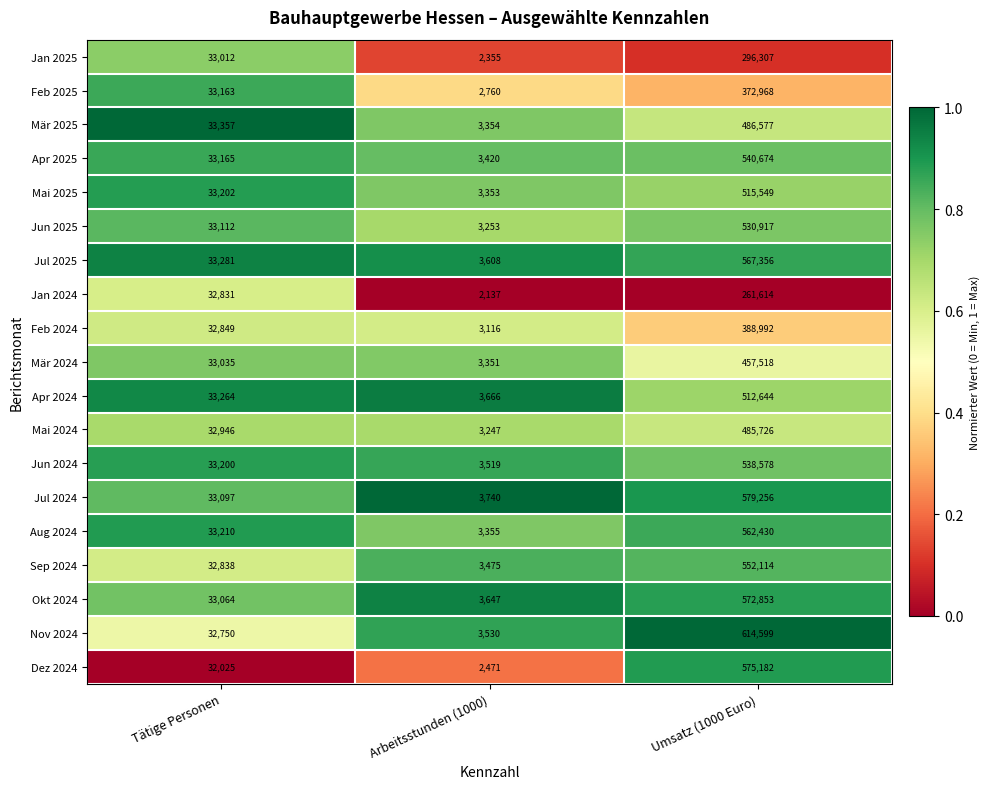

At which category is the sum across all series the highest?

Umsatz (1000 Euro)